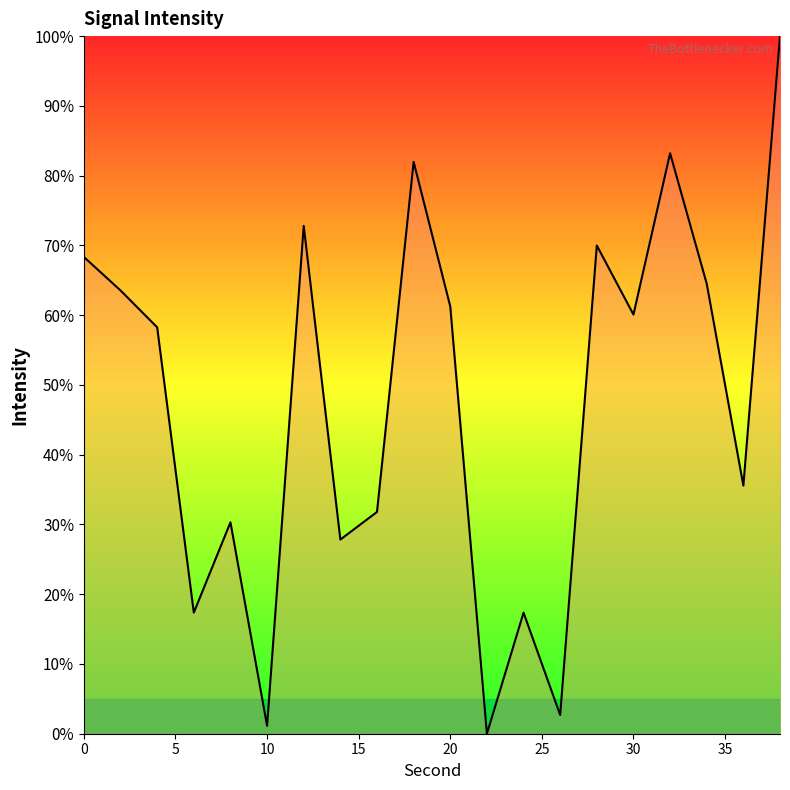

What is the average value?

47.4